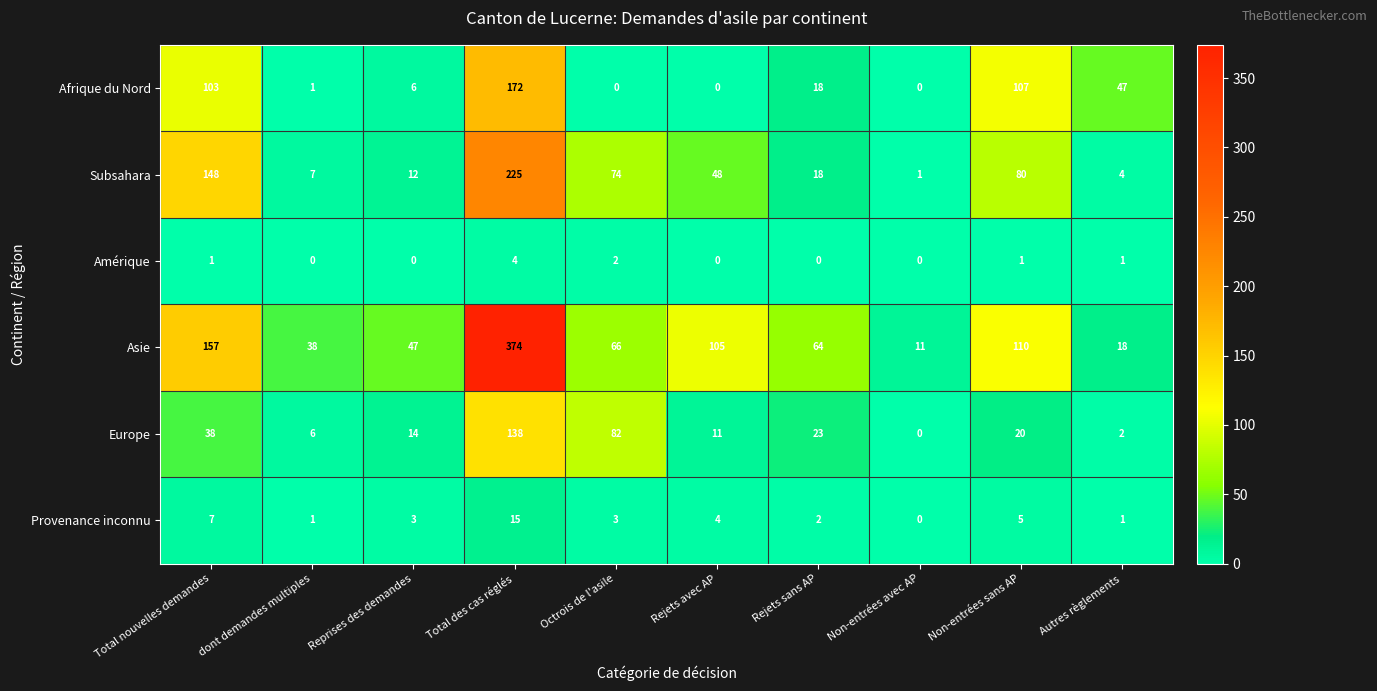

Between Octrois de l'asile and Autres règlements, which series saw the biggest shift?

Europe